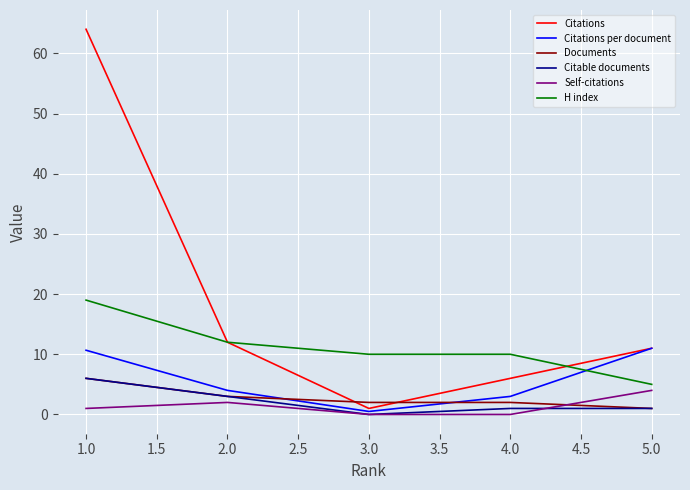

Between 1.0 and 5.0, which series saw the biggest shift?

Citations